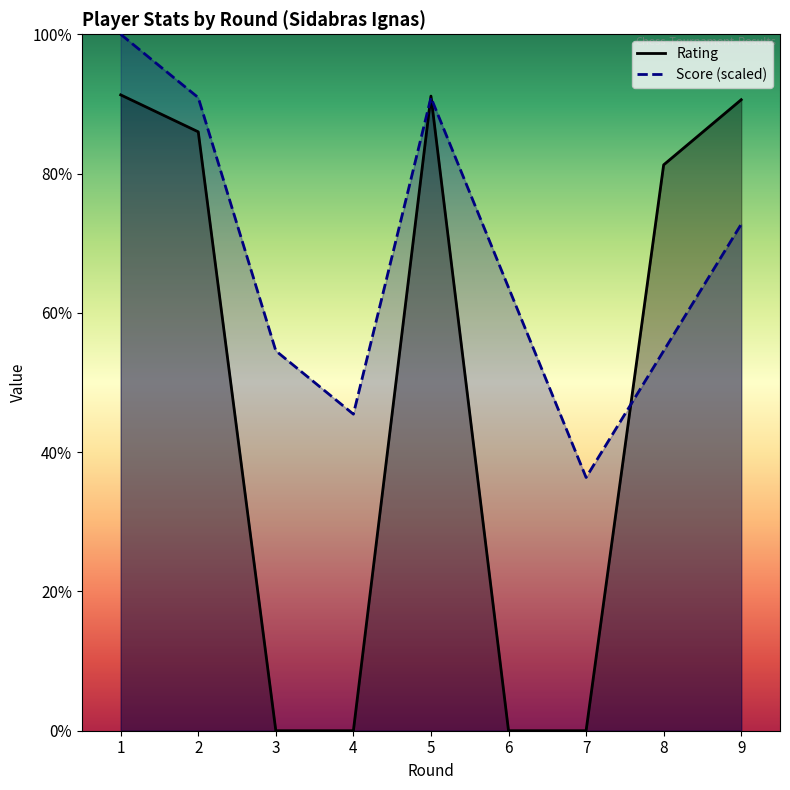

How many values in the Rating series are below 1868?

4